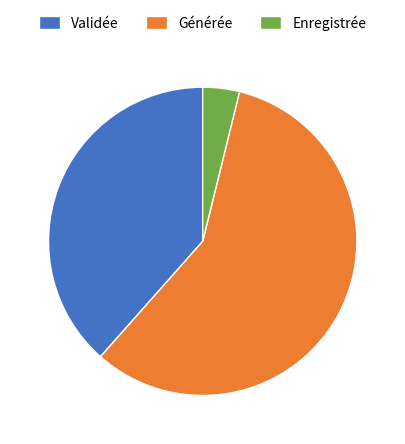

The Générée slice represents 58% of the pie. True or false?

True